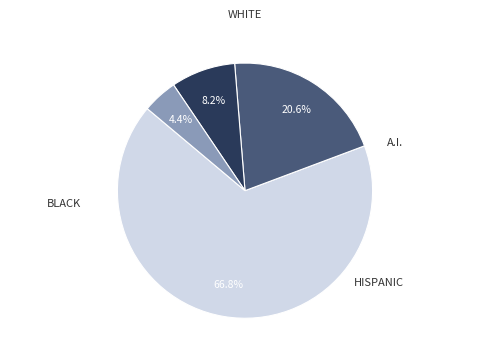

Is there a majority slice in this chart?

Yes